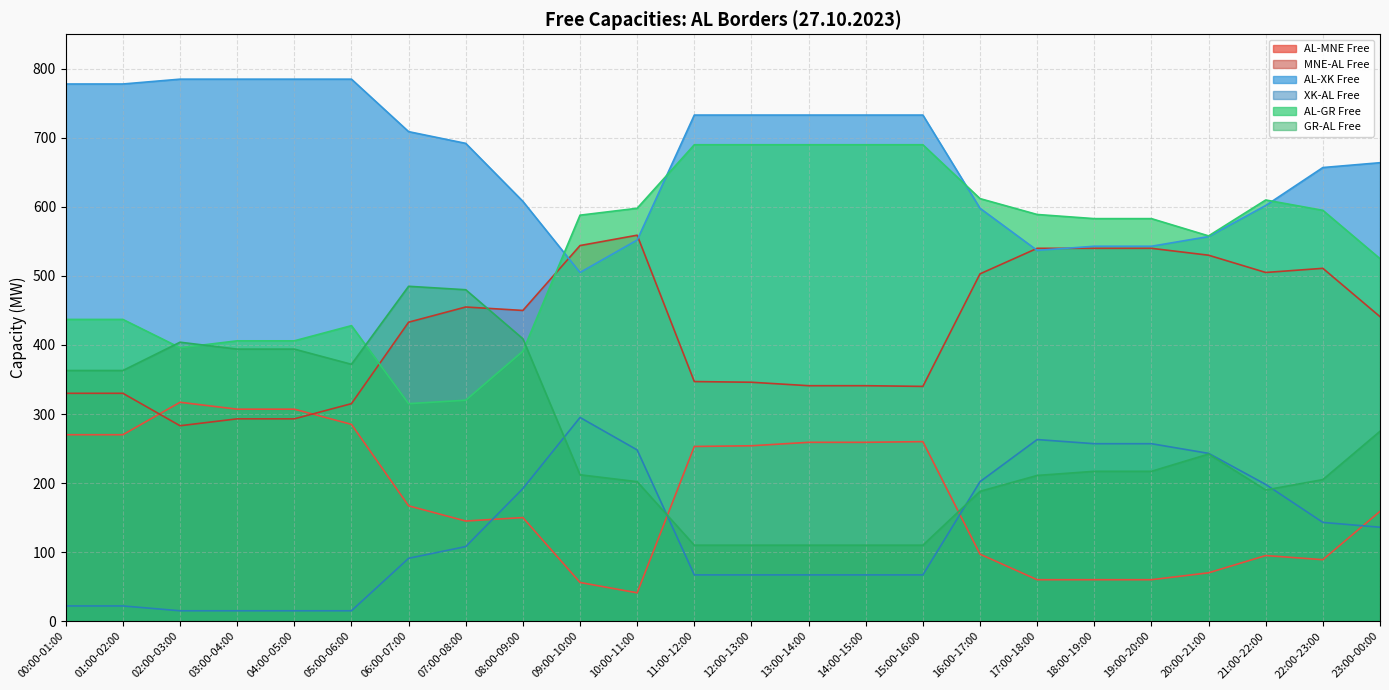

True or false: AL-XK Free and GR-AL Free intersect in this chart.

False